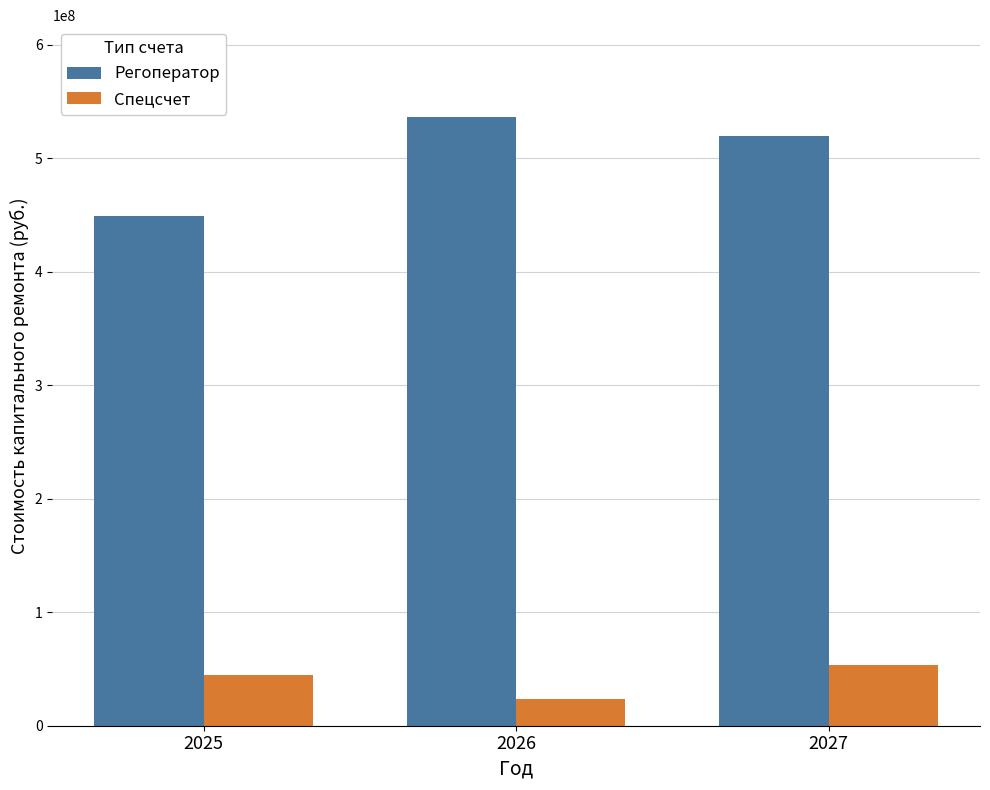

What is the average value of the Спецсчет series?

40501418.8